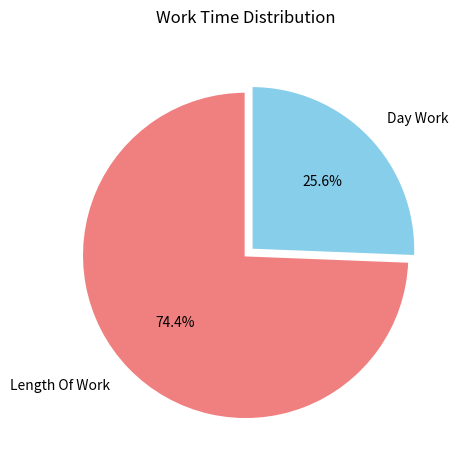

How many segments does this pie chart have?

2